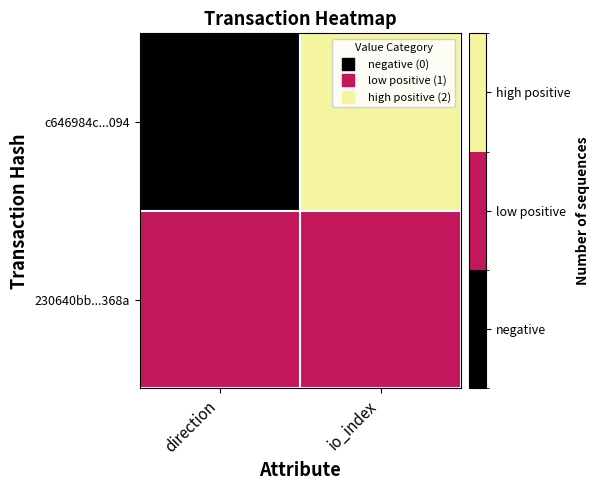

At which category is the sum across all series the highest?

io_index